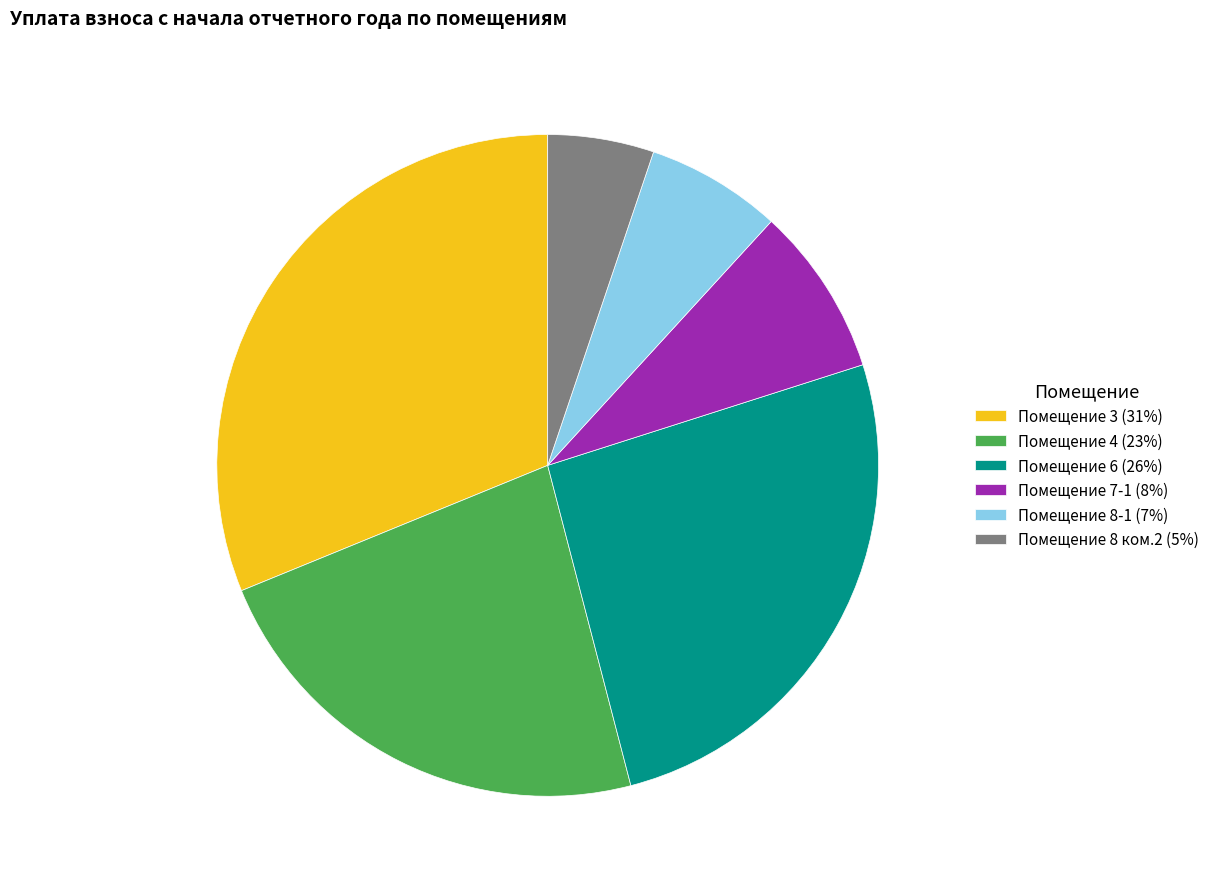

How many segments does this pie chart have?

6